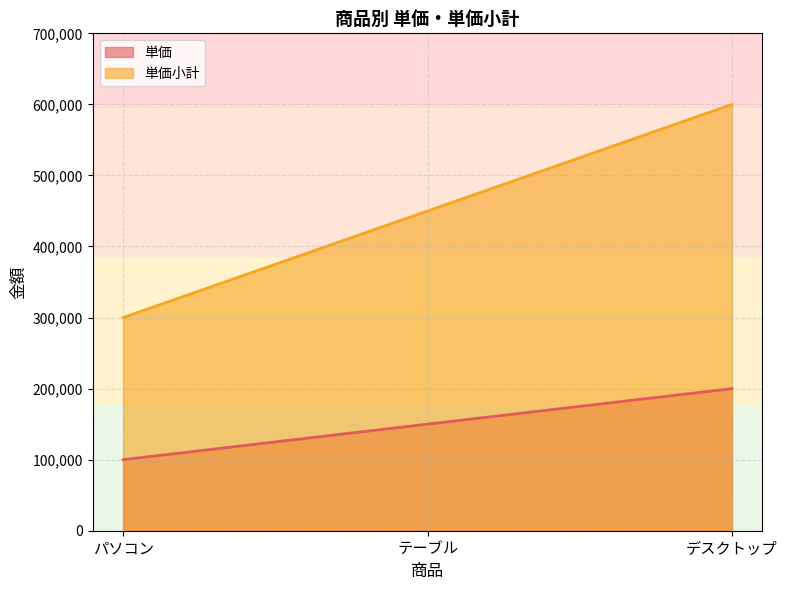

Count the number of data series in this chart.

2